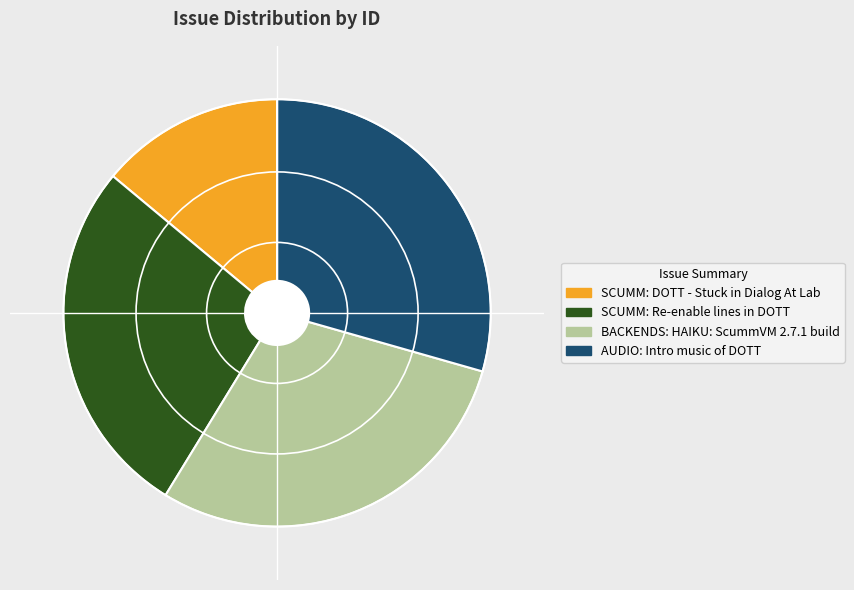

Approximately how many times larger is the value at SCUMM: DOTT - Stuck in Dialog At Lab compared to SCUMM: Re-enable lines in DOTT?

0.5